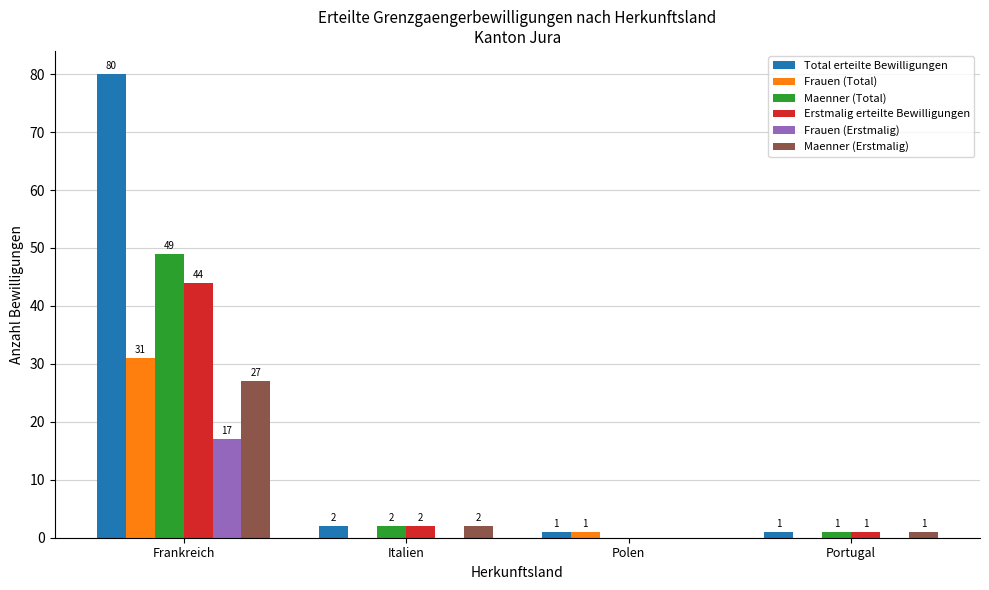

Where is Total erteilte Bewilligungen nearest to the value 40?

Italien